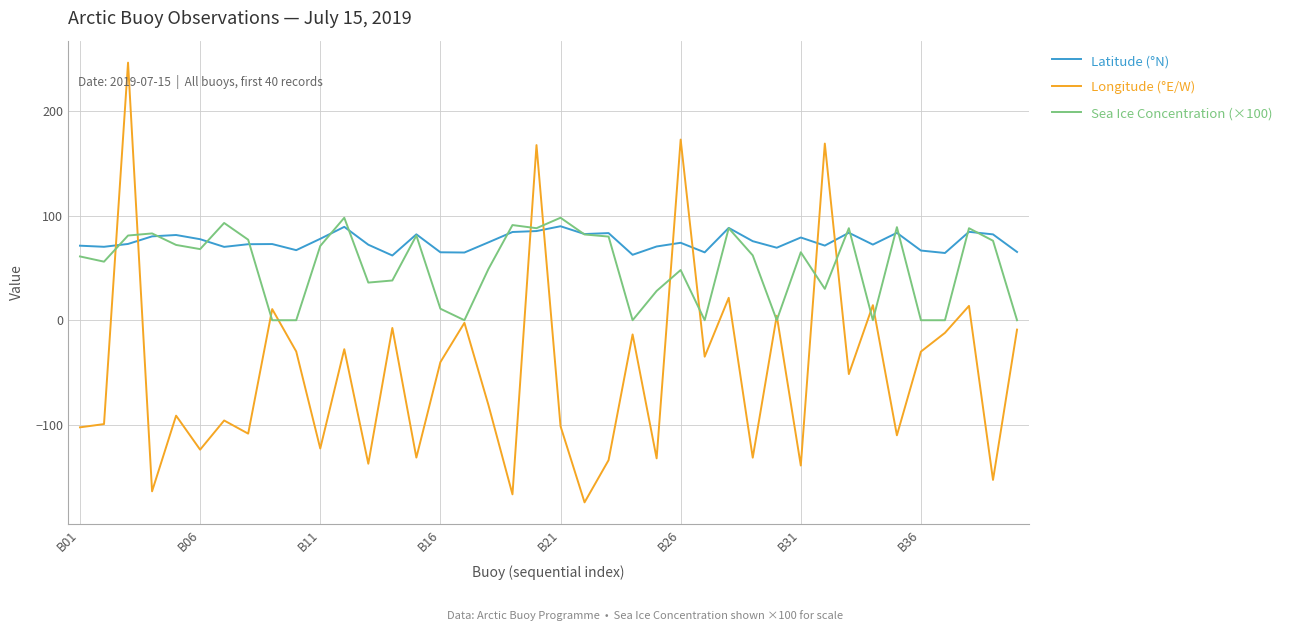

What is the greatest value displayed?

246.3